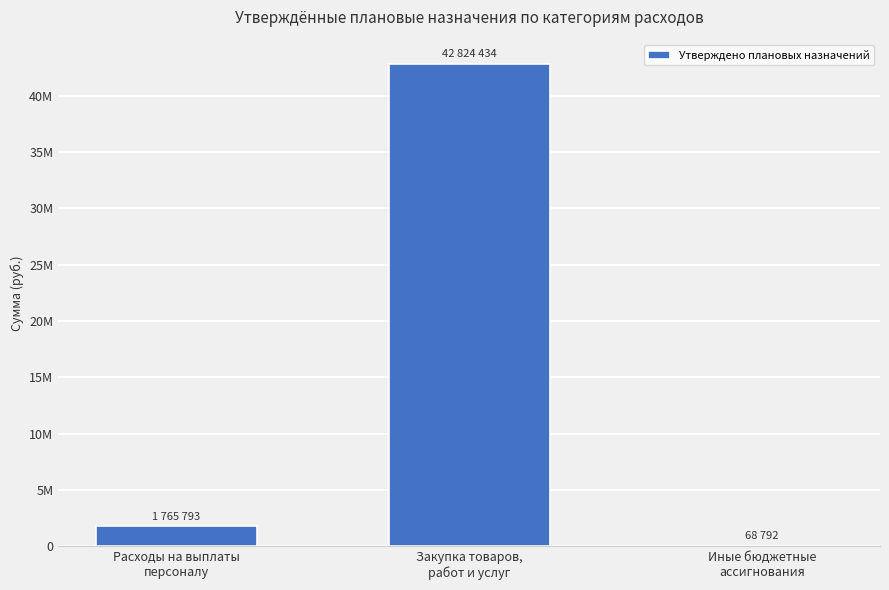

Is it true that the value at Расходы на выплаты
персоналу is 1765793.2?

True